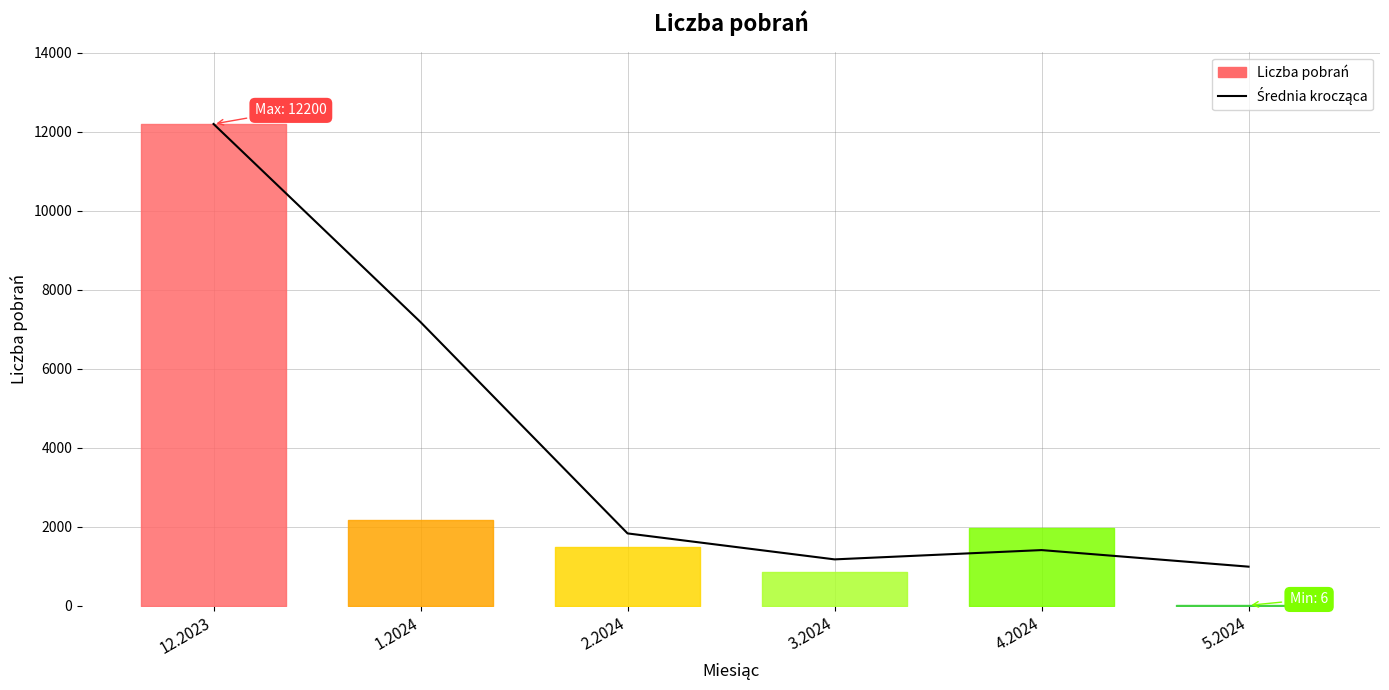

What is the sum of all values?

24770.0